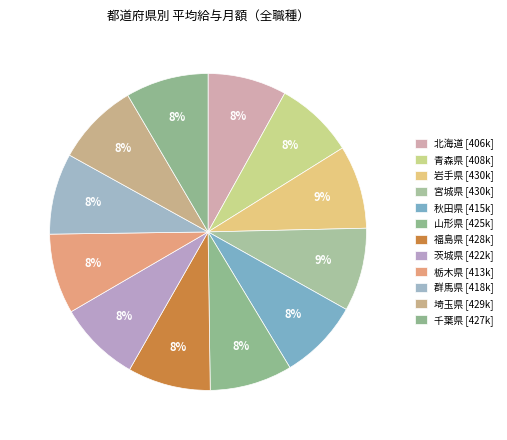

Count the number of slices in the pie.

12